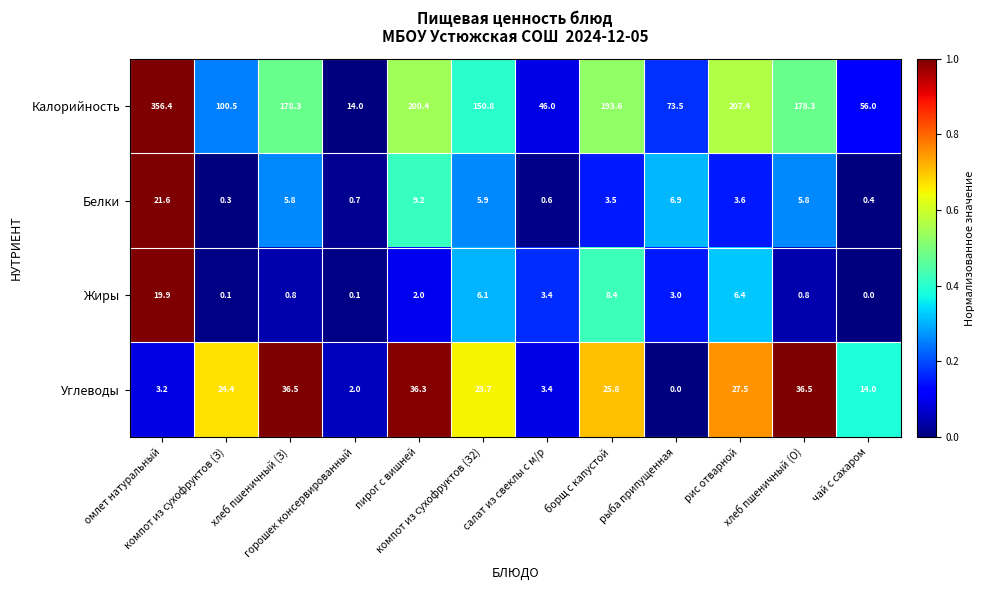

What is the difference between the highest and lowest values at пирог с вишней?

198.4